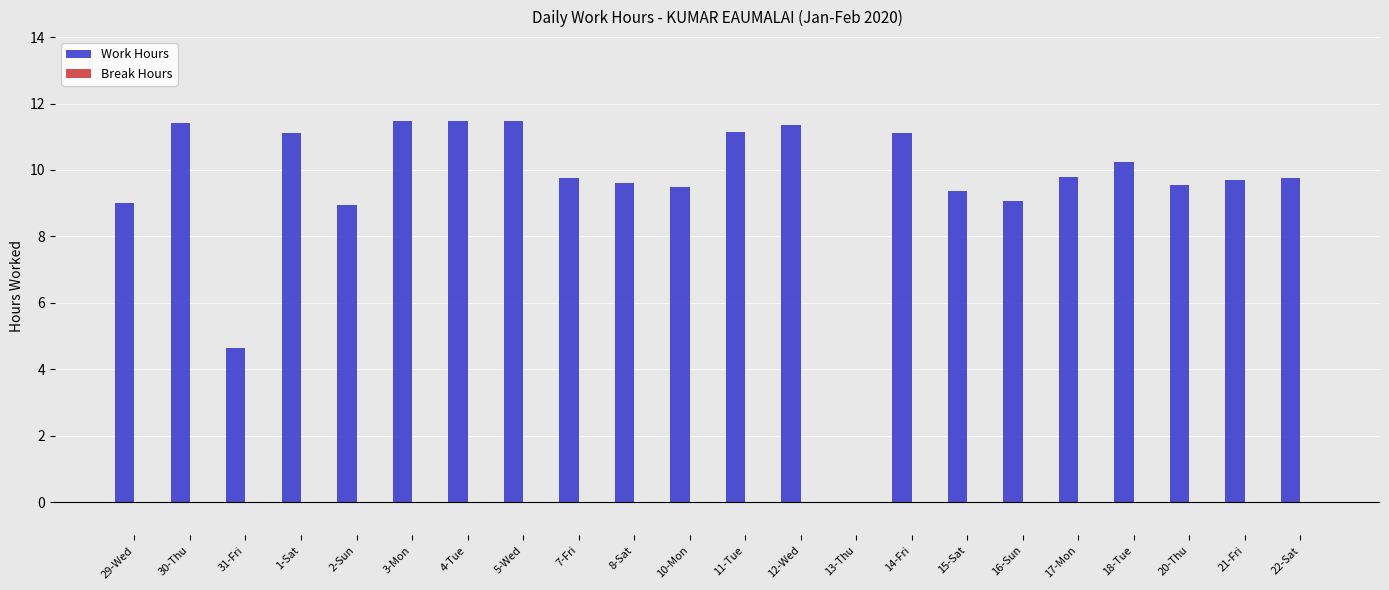

Does the chart contain stacked bars?

No